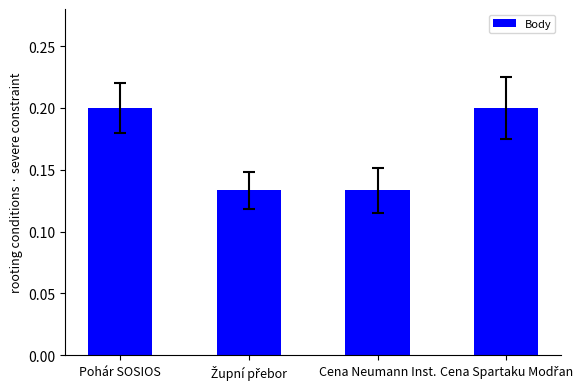

What position from the right is Cena Neumann Inst.?

2